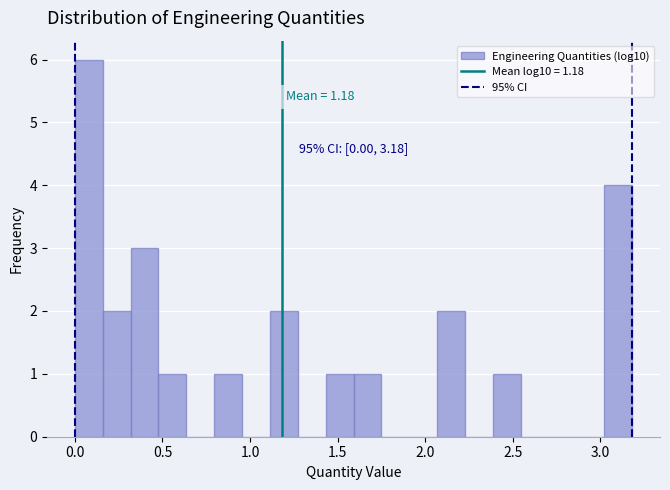

Read against the x-axis, roughly where is the centre of the tallest bar?

0.10